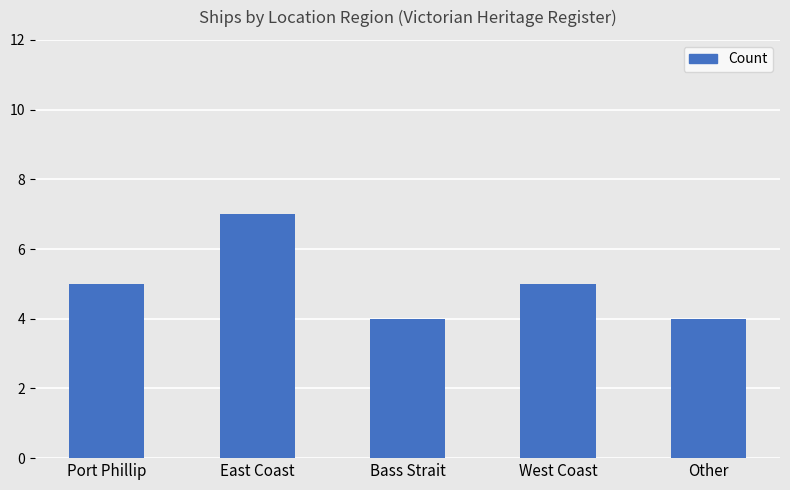

True or false: the data shows 5 at West Coast.

True